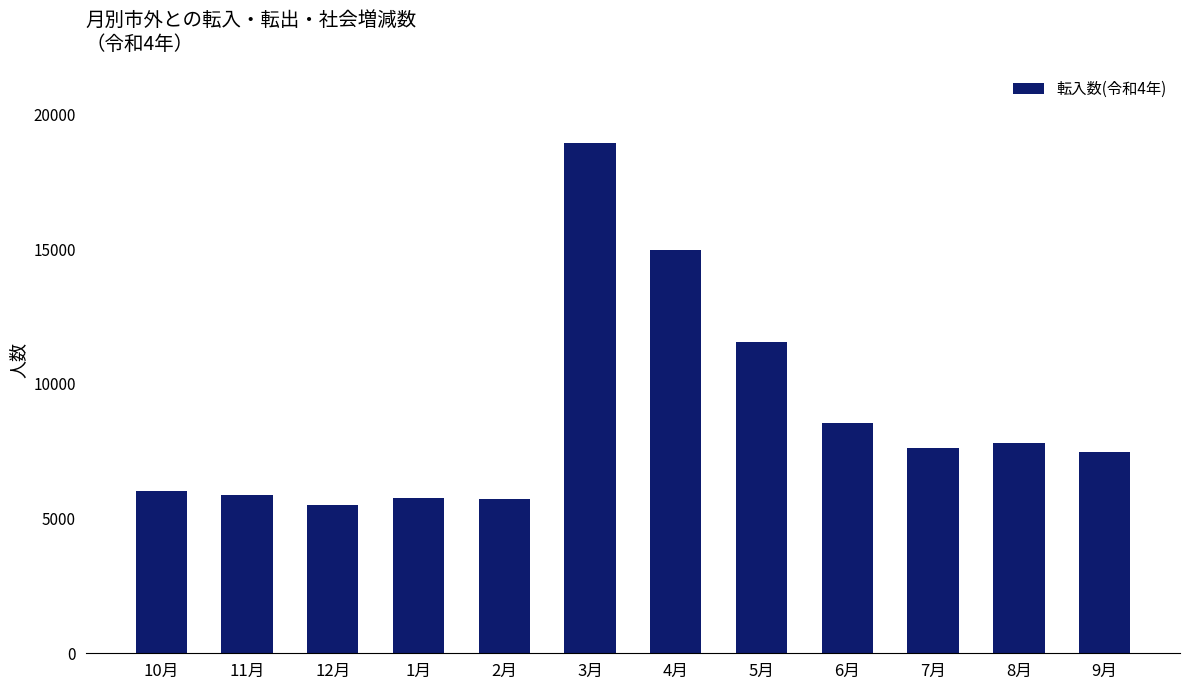

What is the label of the 7th bar from the right?

3月